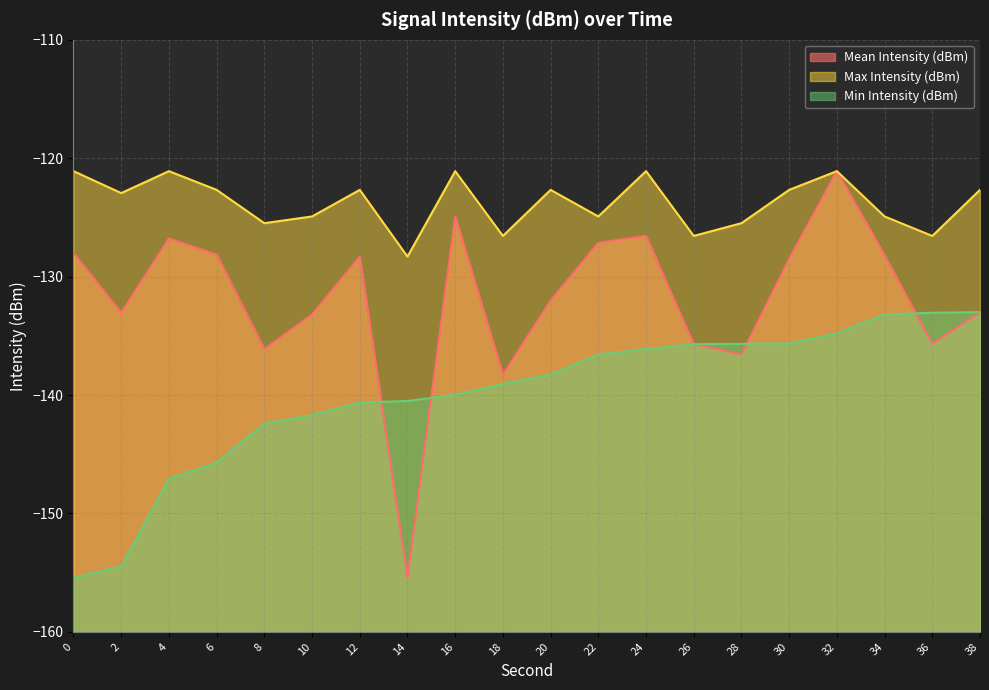

How many interior local peaks does the Max Intensity (dBm) series have?

6